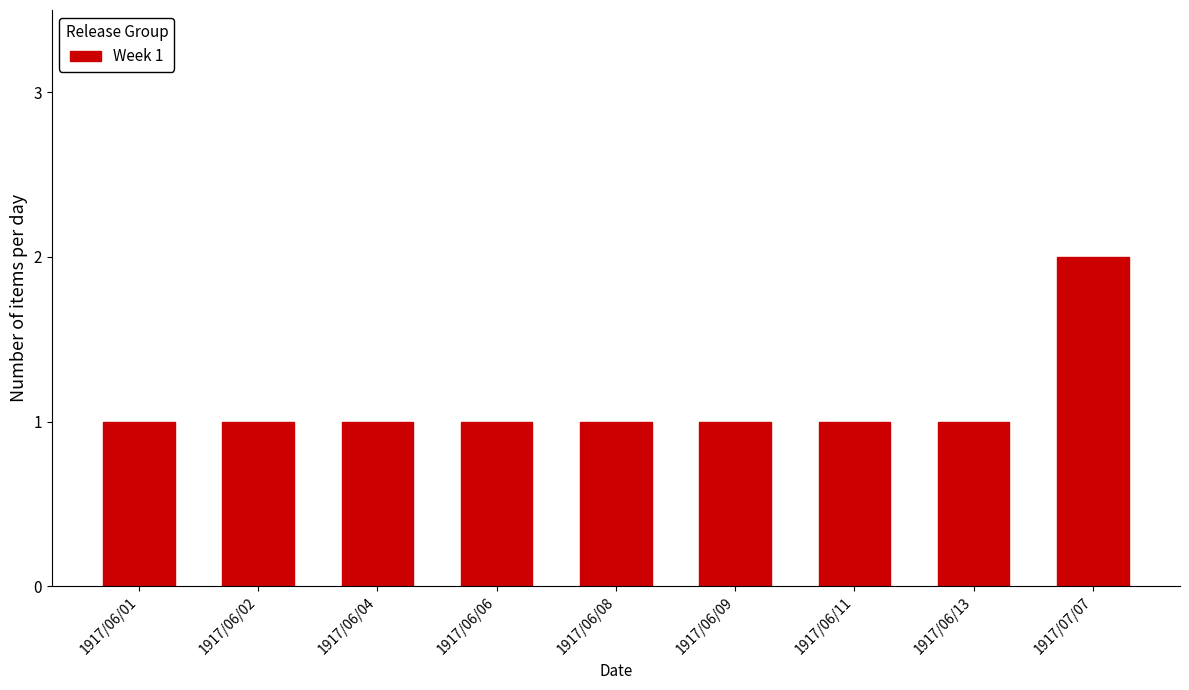

Approximately how many times larger is the value at 1917/06/11 compared to 1917/06/08?

1.0